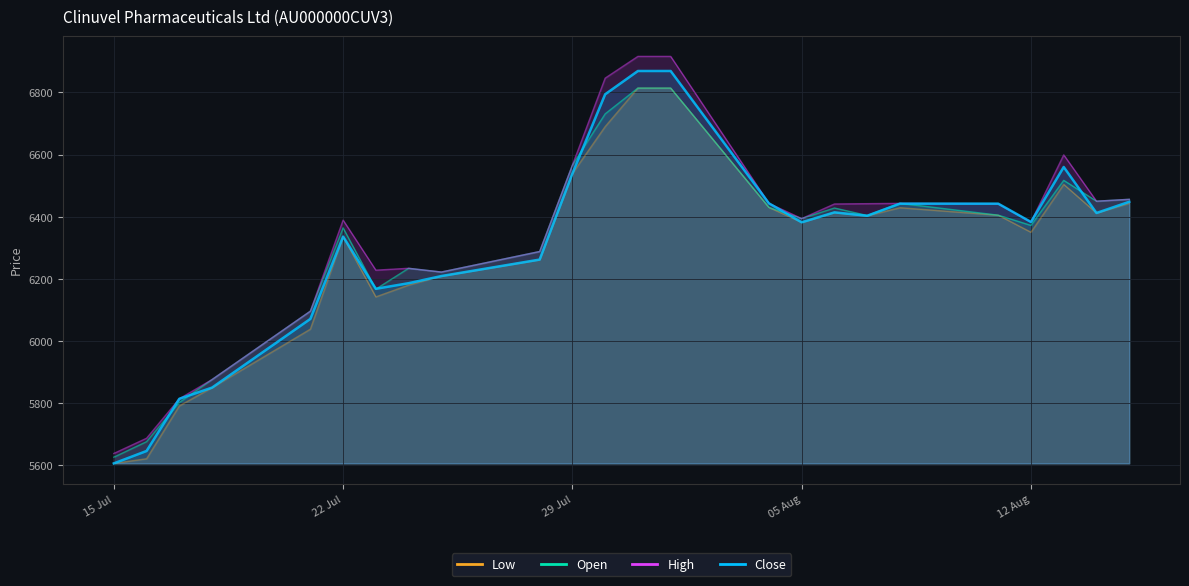

After their last crossing, which series has the higher values: Close or Open?

Open